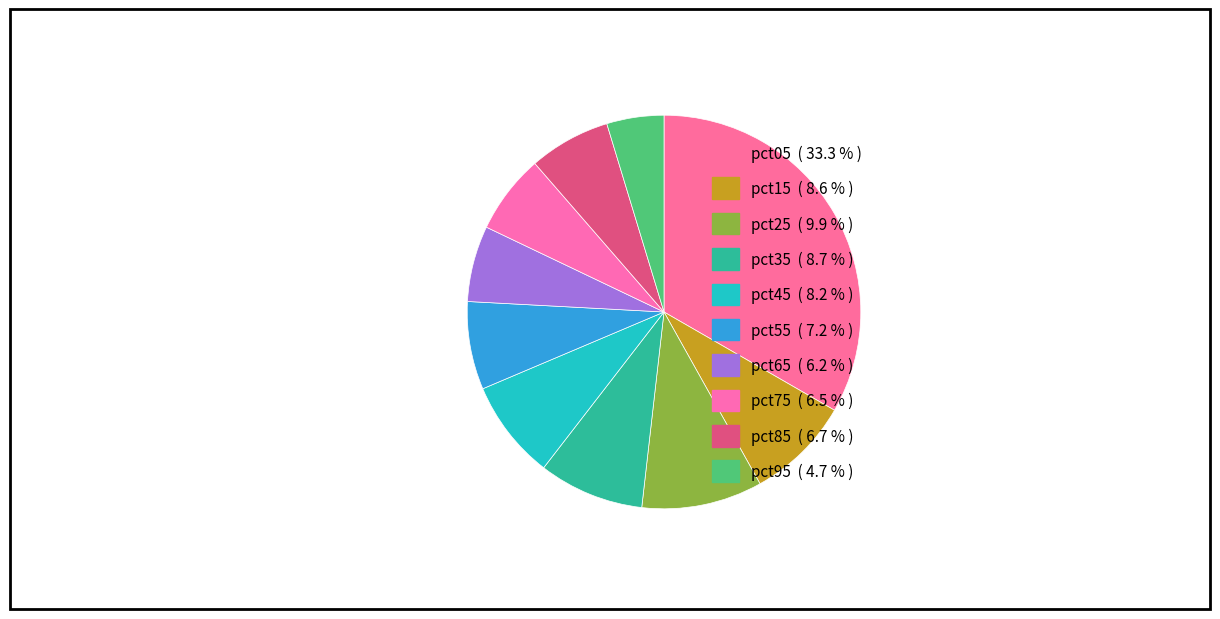

Count the number of slices in the pie.

10